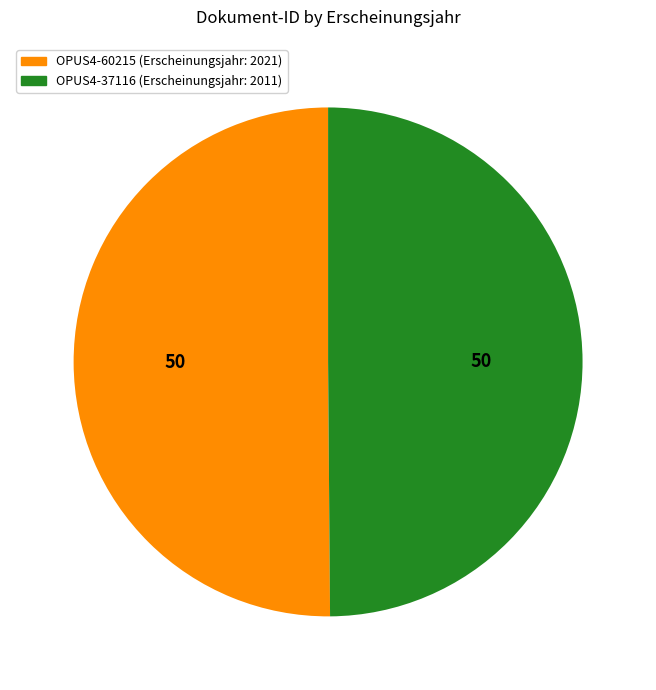

How many slices are in this pie chart?

2